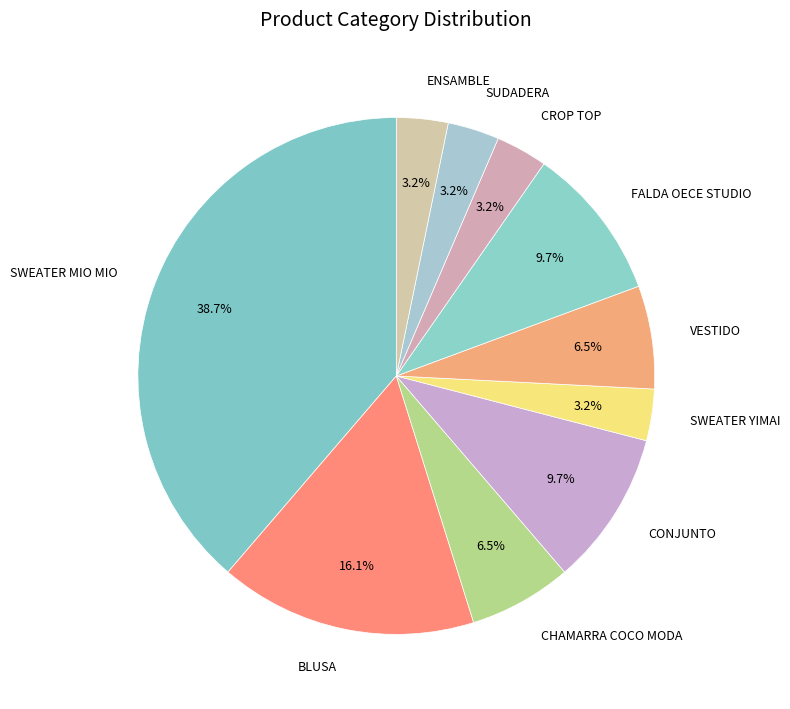

How many slices are in this pie chart?

10